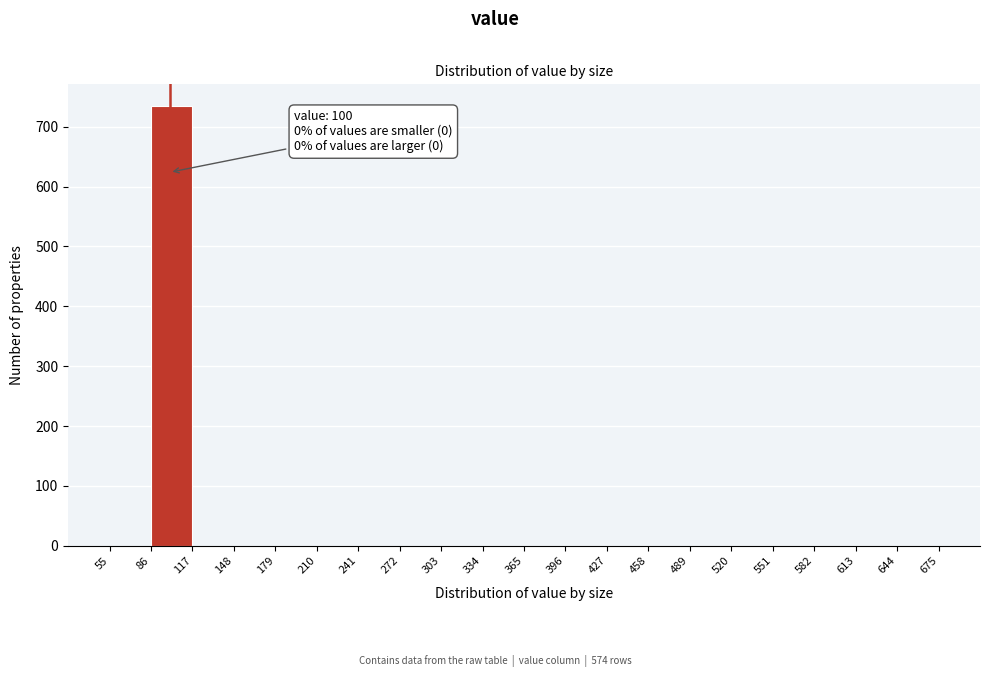

Over which range of the x-axis is the bar tallest?

86 to 117